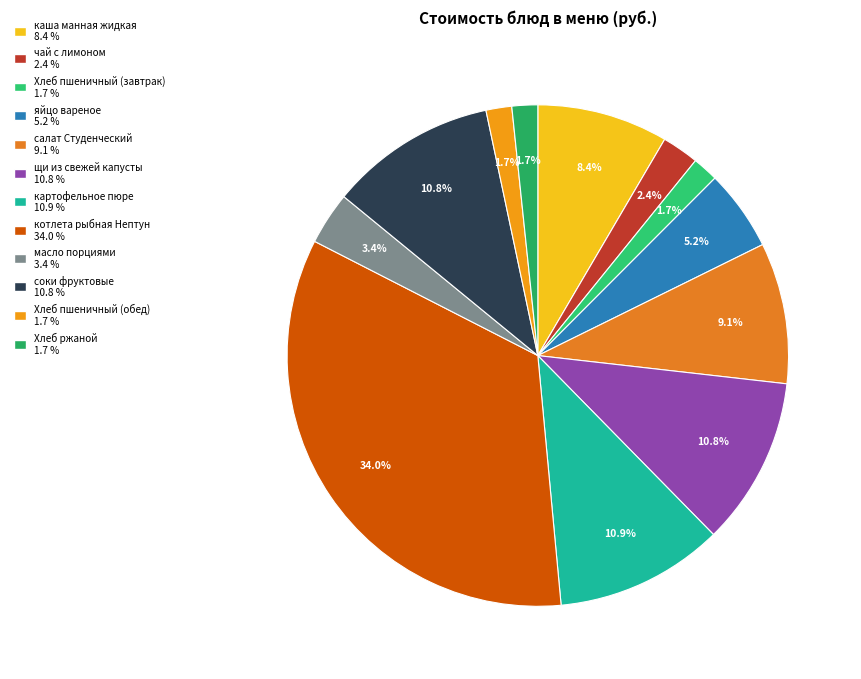

What is the total percentage of щи из свежей капусты and каша манная жидкая?

19.3%